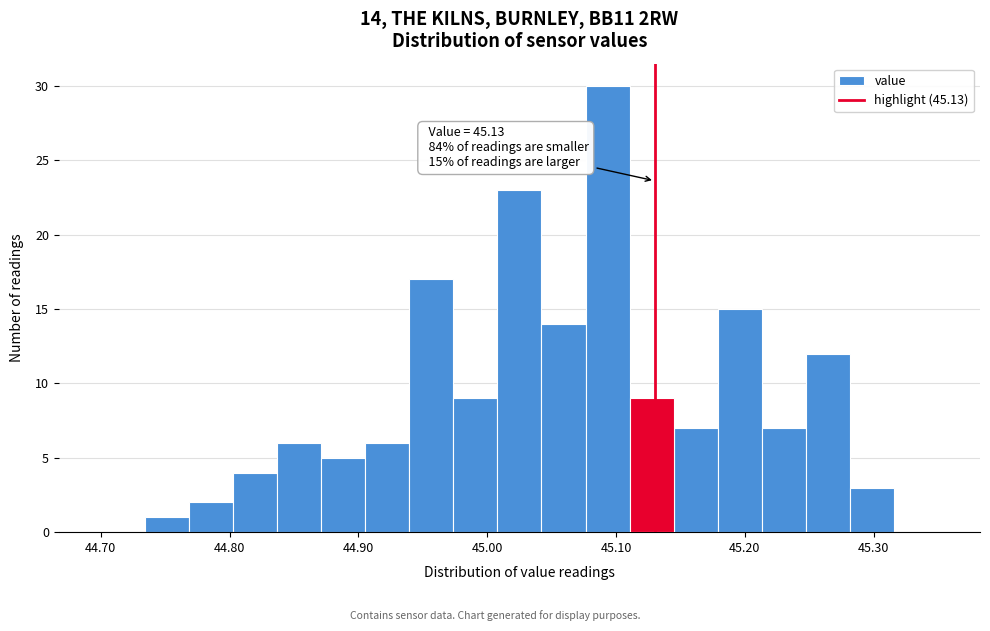

Around what value on the x-axis is the tallest bar? Give the approximate position of its centre, as read against the axis.

45.09